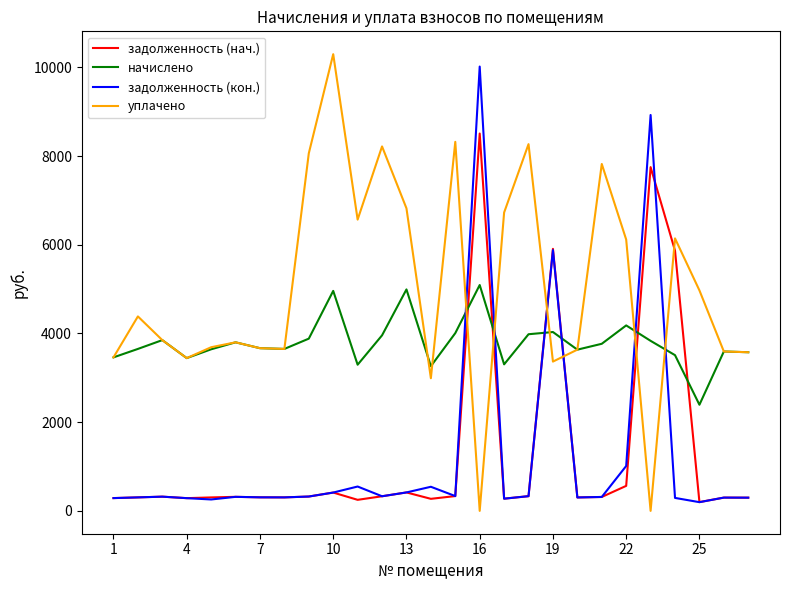

Which series has the largest total across all categories?

уплачено